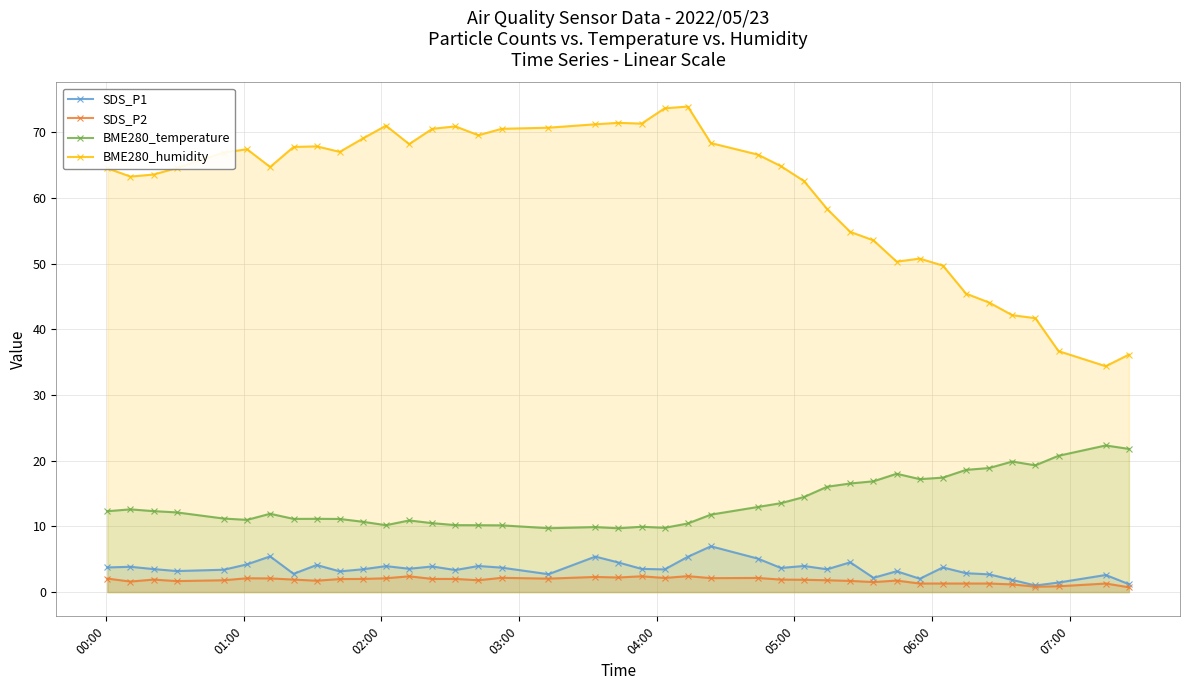

Which series has the largest range (max minus min)?

BME280_humidity